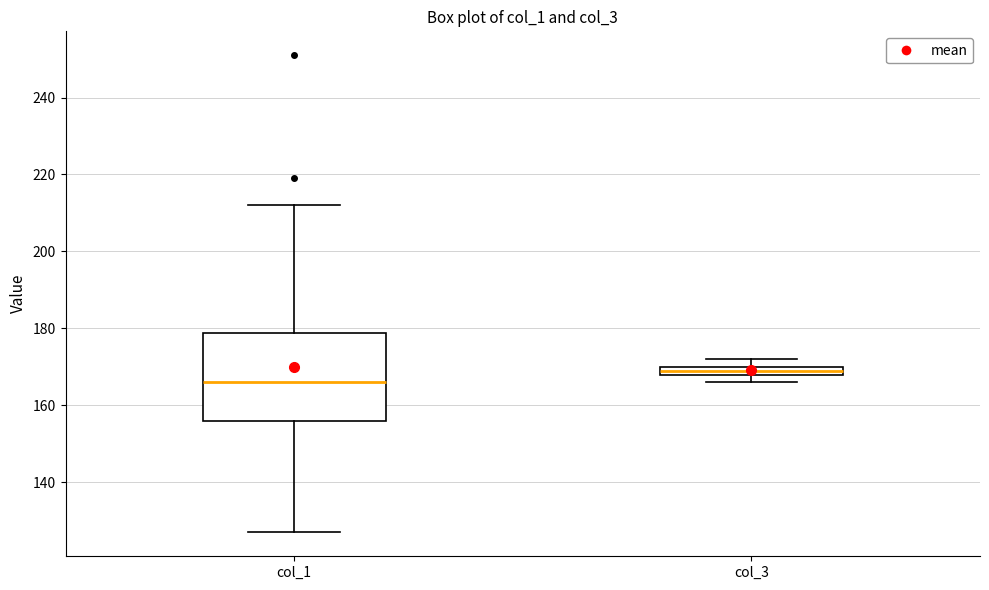

Which box is the tallest, from its lower edge to its upper edge?

col_1